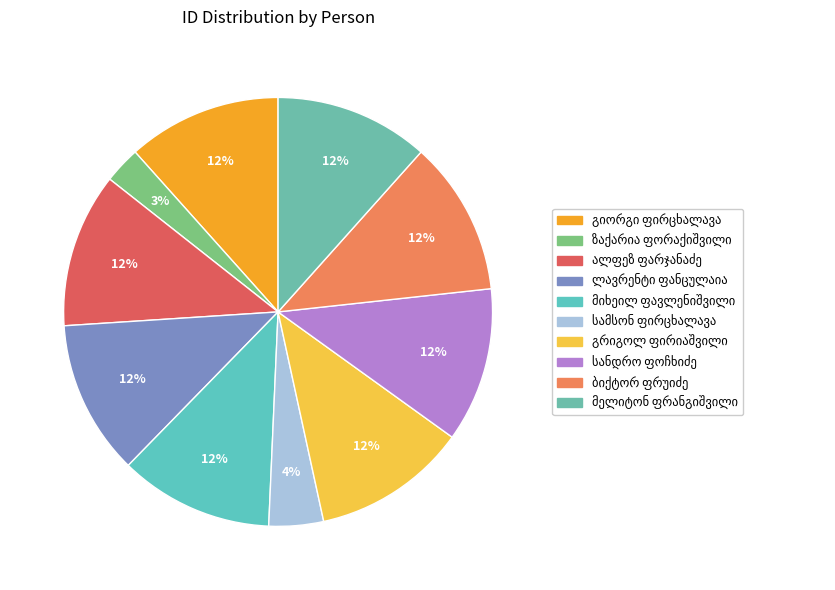

What is the total percentage of მიხეილ ფავლენიშვილი and გიორგი ანდრიას ძე ფირცხალავა?

23.2%